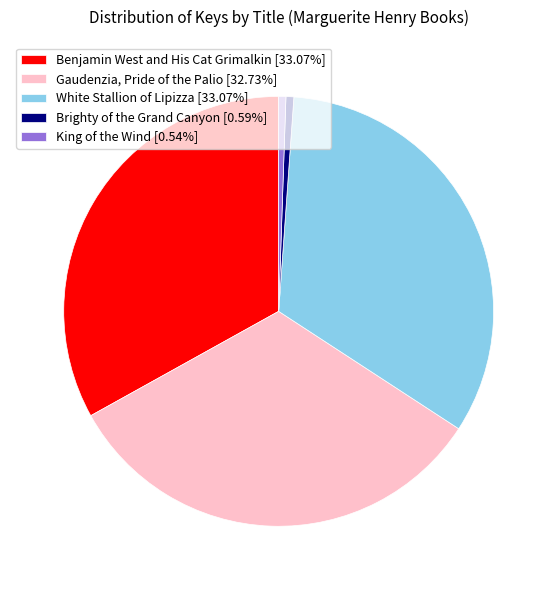

Is the sum of Gaudenzia, Pride of the Palio [32.73%] and White Stallion of Lipizza [33.07%] greater than half?

Yes